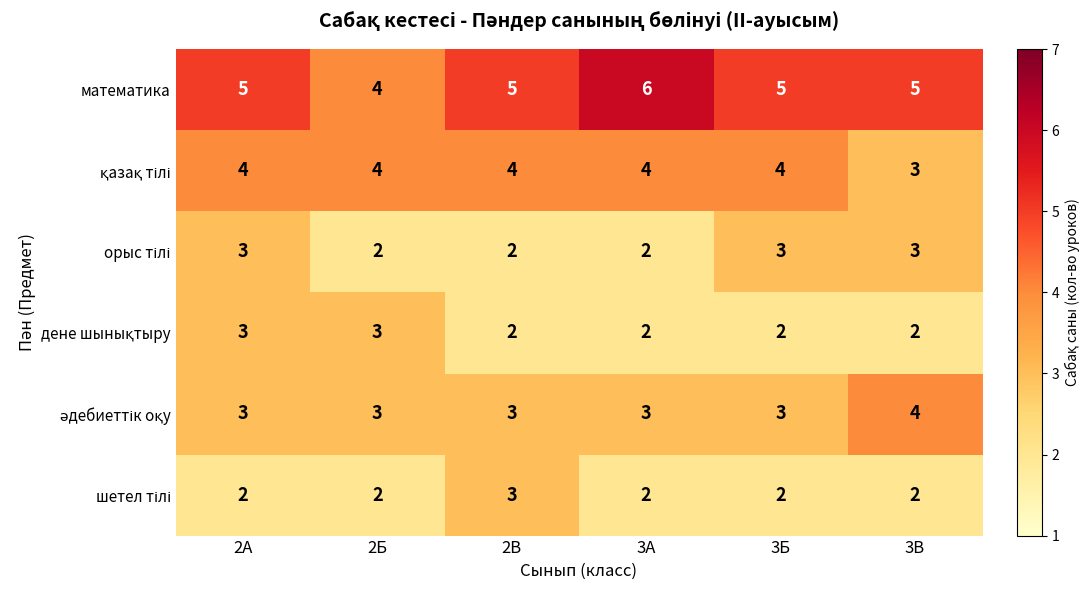

What is the average value of the математика series?

5